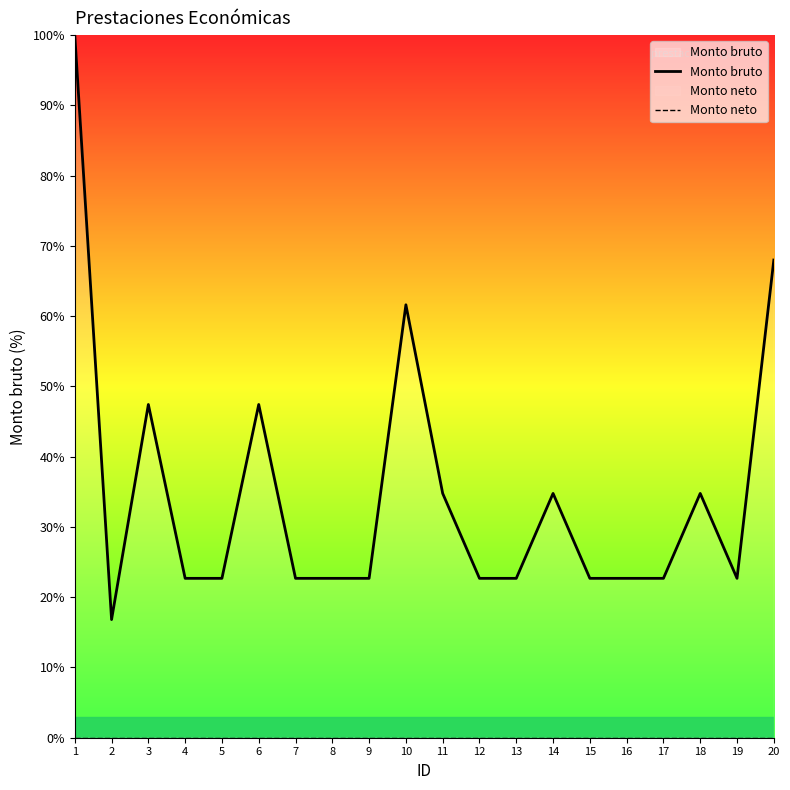

What is the minimum value for Monto bruto?

16.8